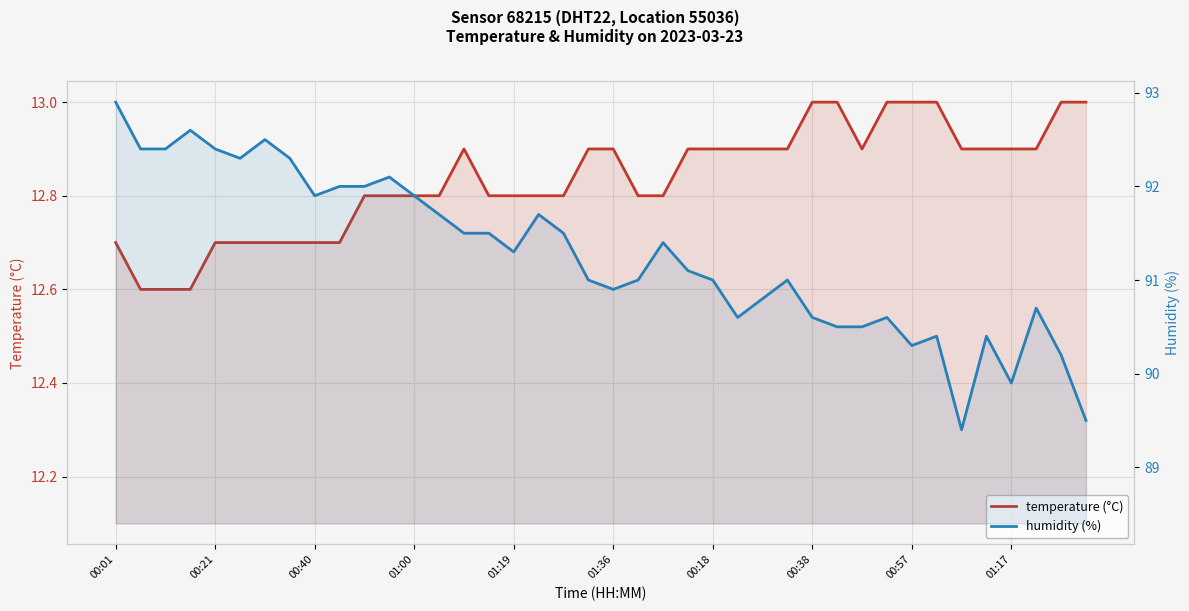

True or false: temperature (°C) and humidity (%) intersect in this chart.

False